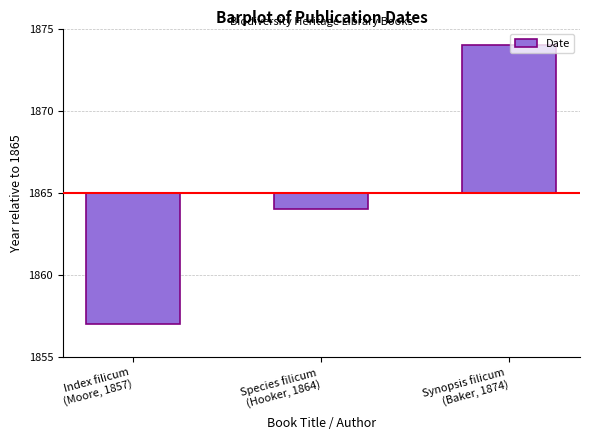

What is the sum of the values at Index filicum
(Moore, 1857) and Species filicum
(Hooker, 1864)?

-9